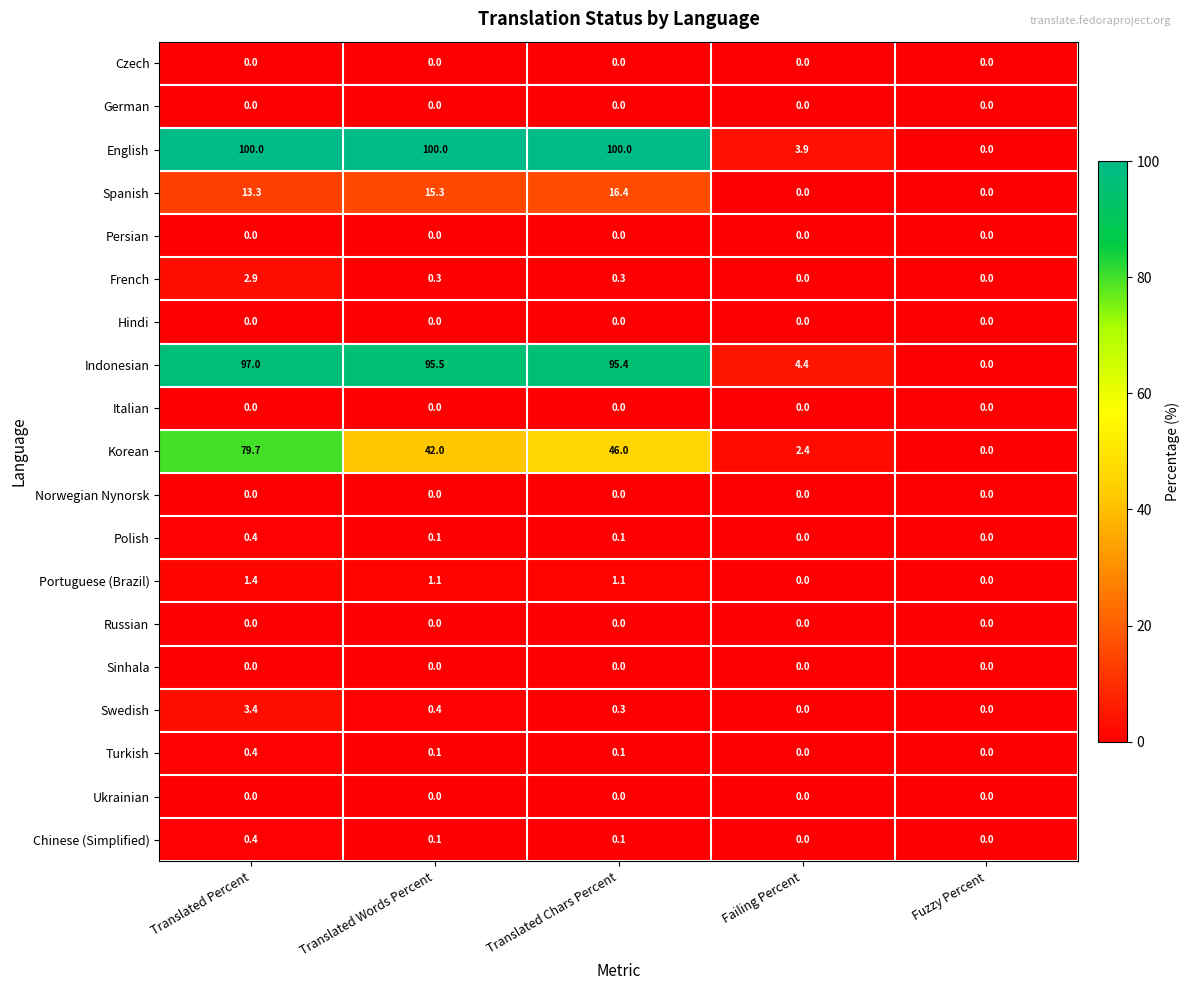

Which series changed the most between Translated Words Percent and Fuzzy Percent?

English